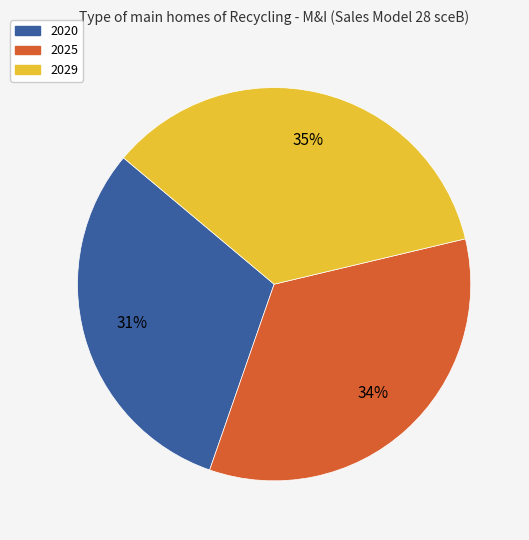

Approximately how many times larger is the value at 2029 compared to 2020?

1.1